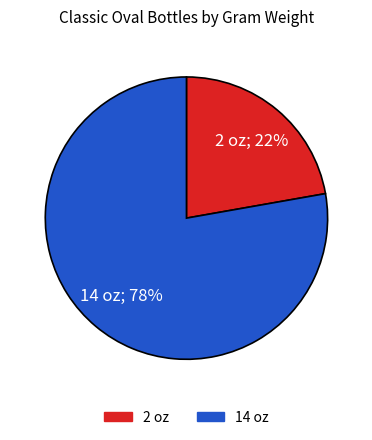

To the nearest percent, what portion does 2 oz represent?

22%